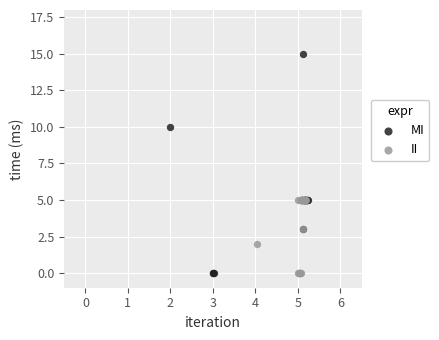

Which series has the widest spread of Y values?

MI